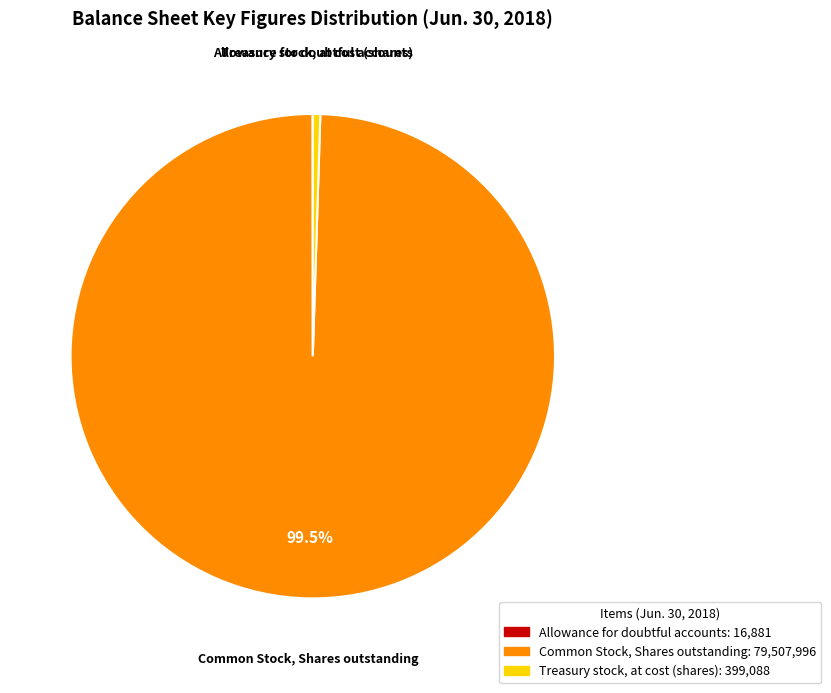

Does any single category account for the majority?

Yes